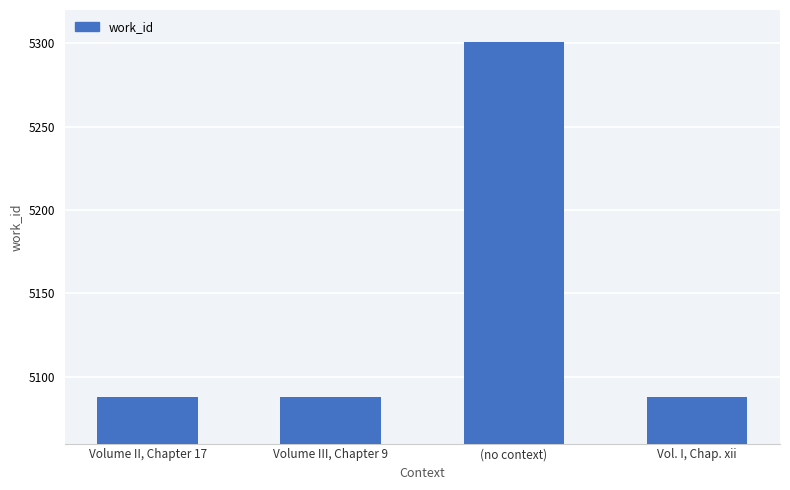

At which category does the chart reach its peak across all series?

(no context)